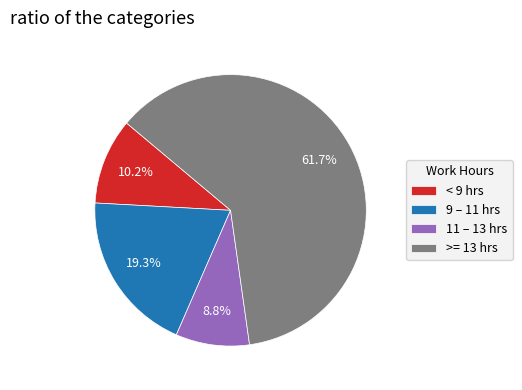

Rank the categories by value from lowest to highest.

11 – 13 hrs, < 9 hrs, 9 – 11 hrs, >= 13 hrs